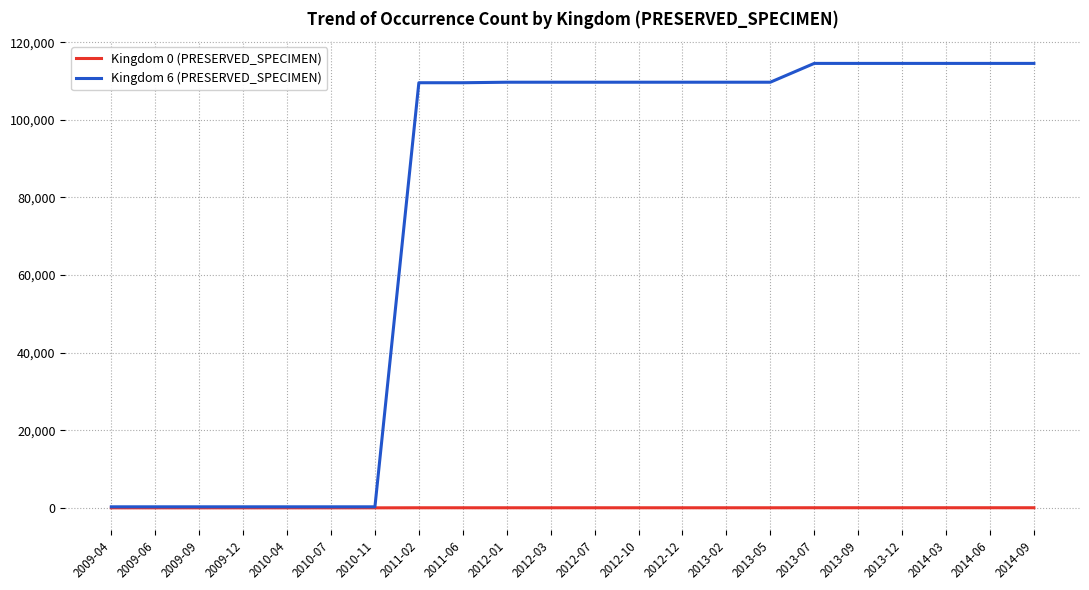

What value does the Kingdom 0 (PRESERVED_SPECIMEN) series have at 2014-09, to the nearest 10?

40